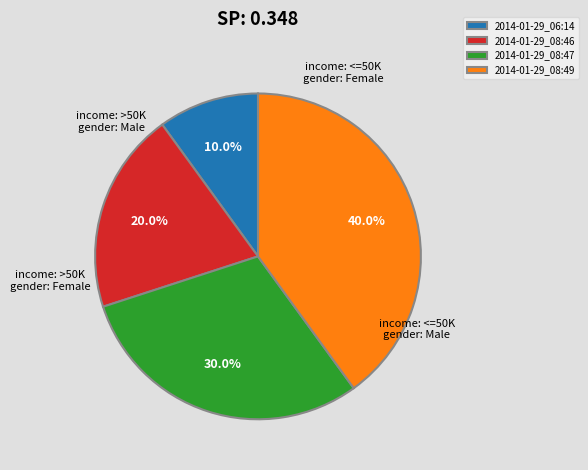

To the nearest percent, what is the combined percentage of 2014-01-29_08:47 and 2014-01-29_06:14?

40%